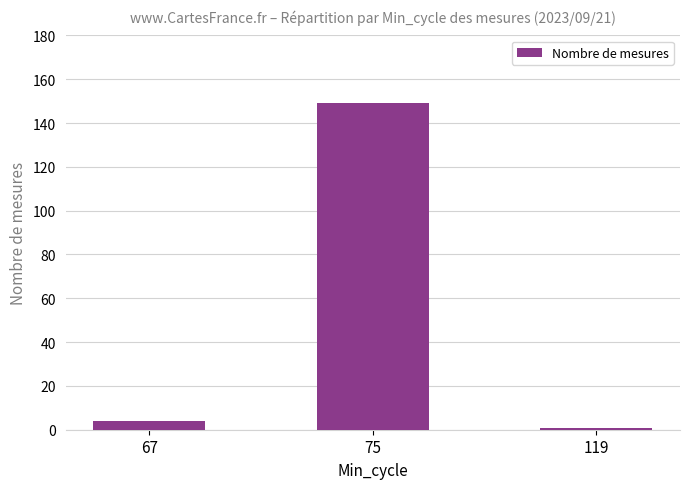

Does the chart contain stacked bars?

No